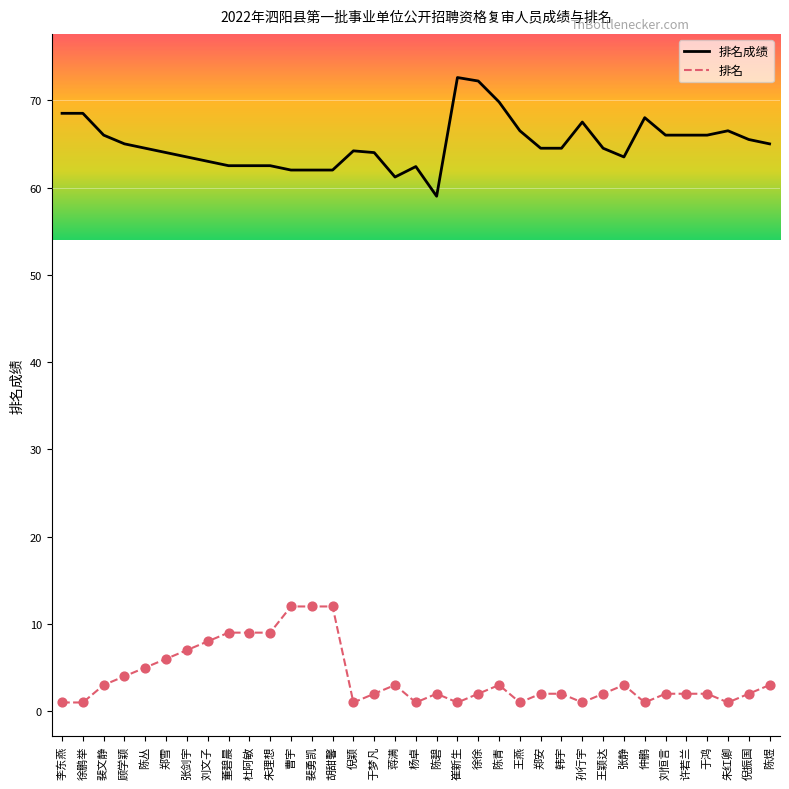

Is the value of 排名成绩 at 朱红卿 greater than the value of 排名 at 裴勇凯?

Yes